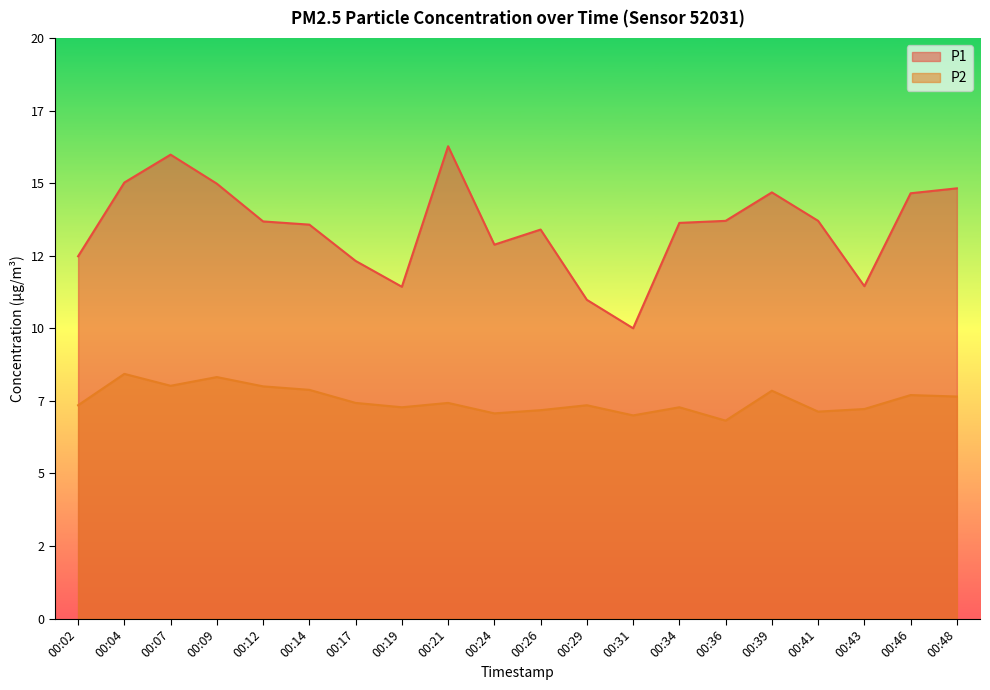

At which label is P2 closest to 7?

00:31